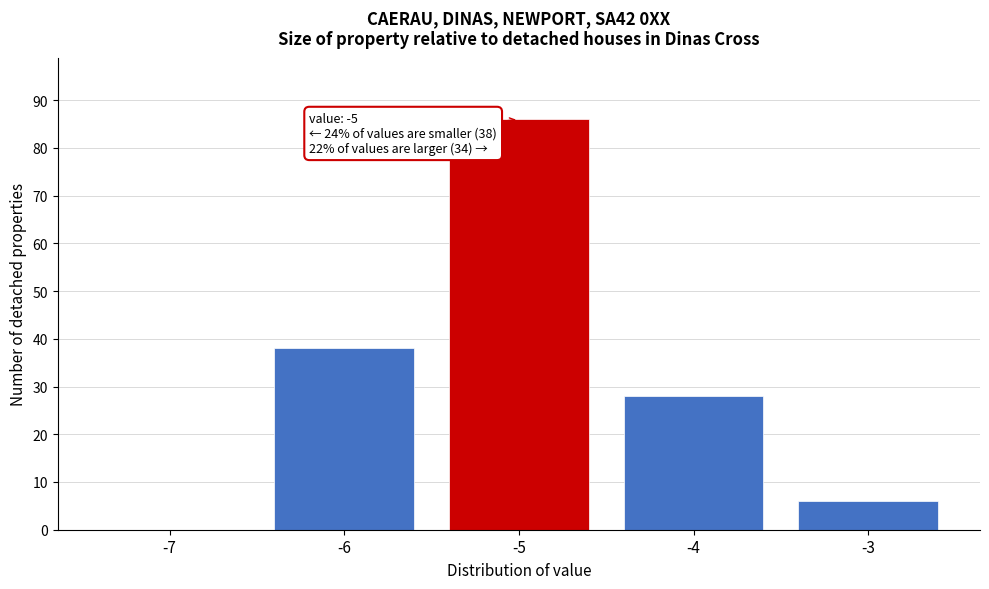

Reading right to left, transcribe all the data shown in this chart.

-3=6	-4=28	-5=86	-6=38	-7=0